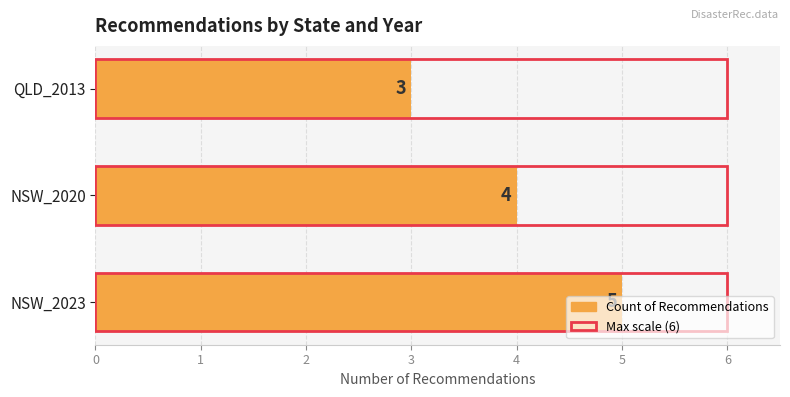

At how many categories does at least one series exceed 2?

3